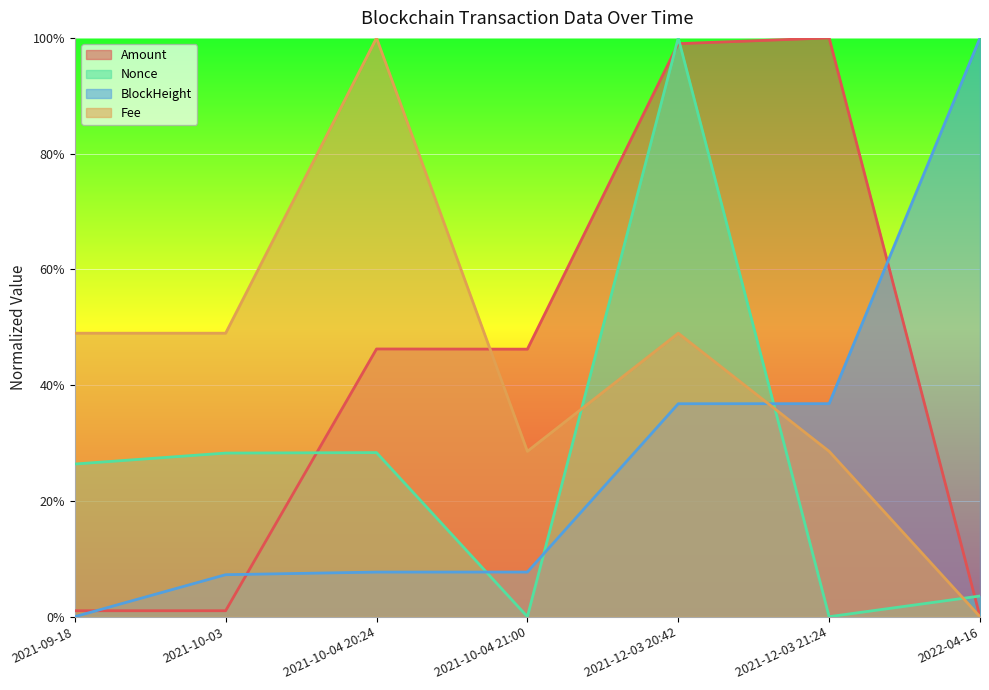

True or false: BlockHeight_norm has more than 0 interior local peaks.

False